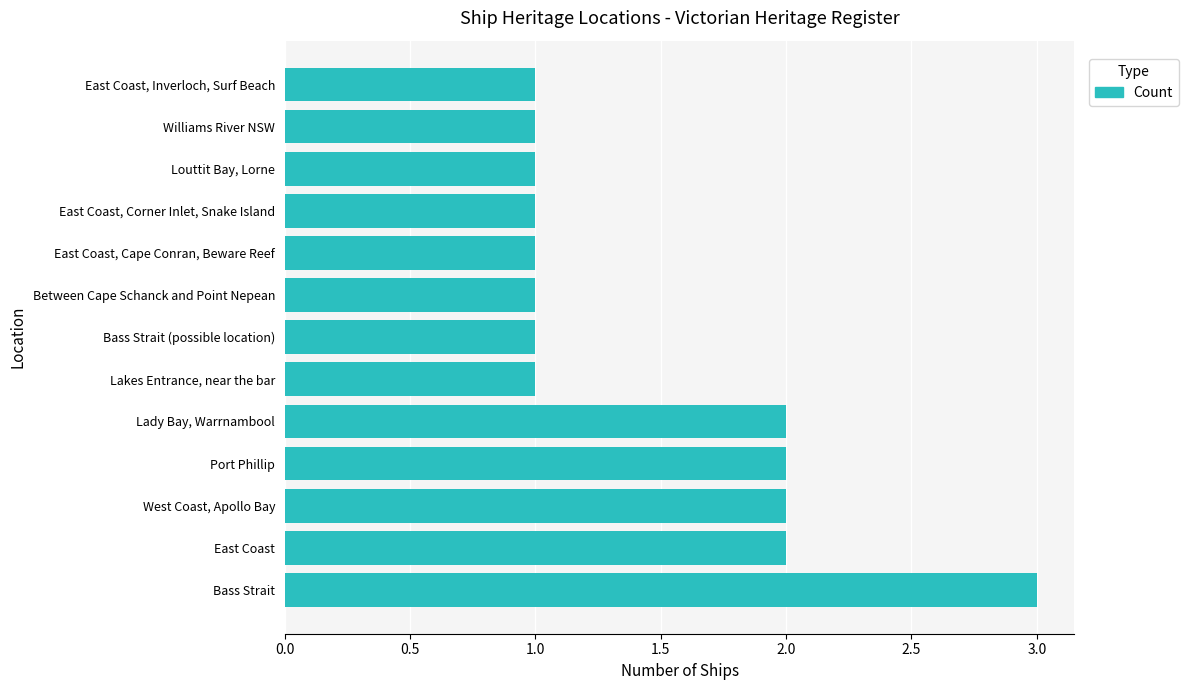

How many series are shown in this chart?

1